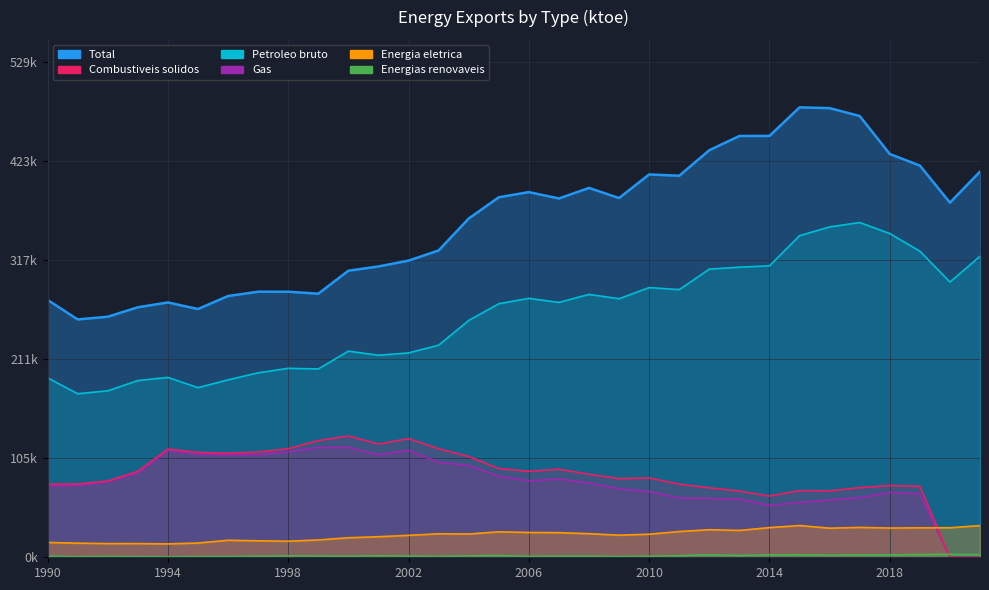

What is the highest value of the Energias renovaveis series?

3166.3